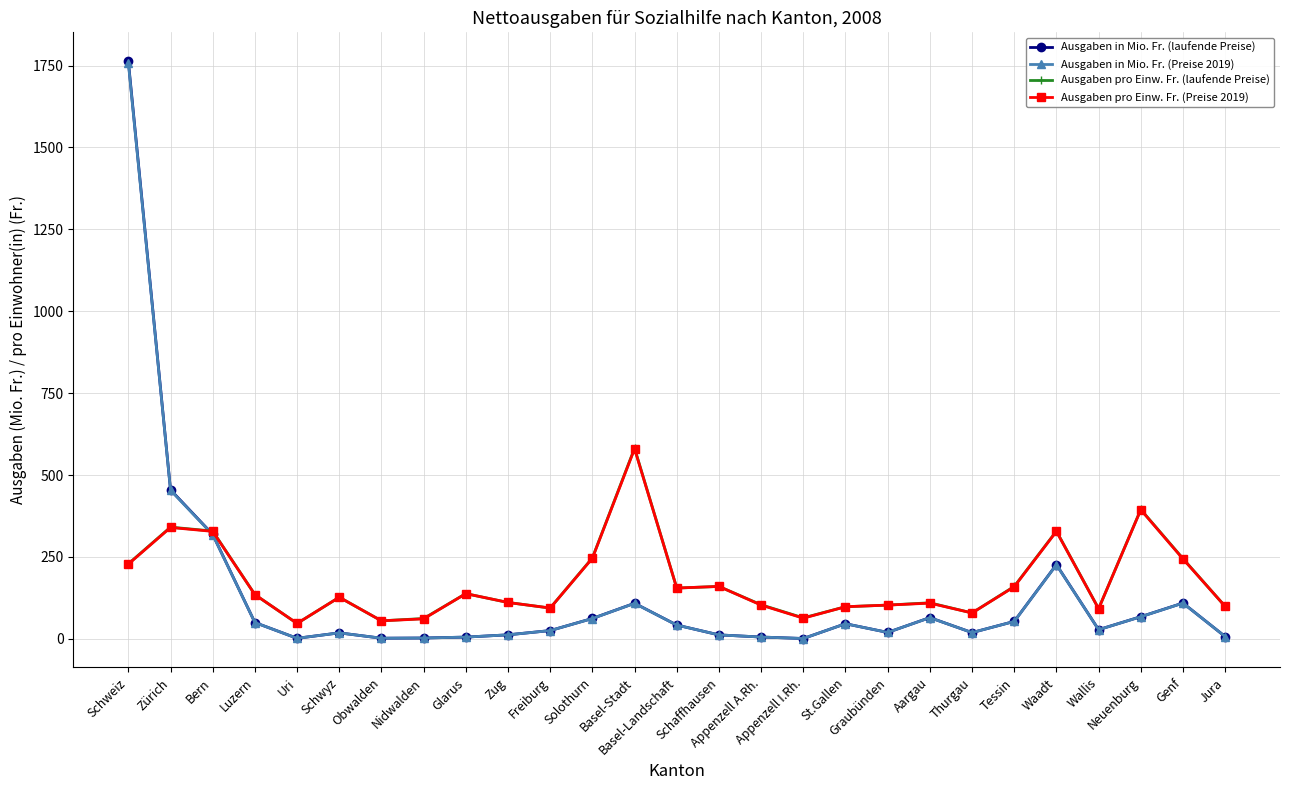

What is the greatest value displayed?

1763.4